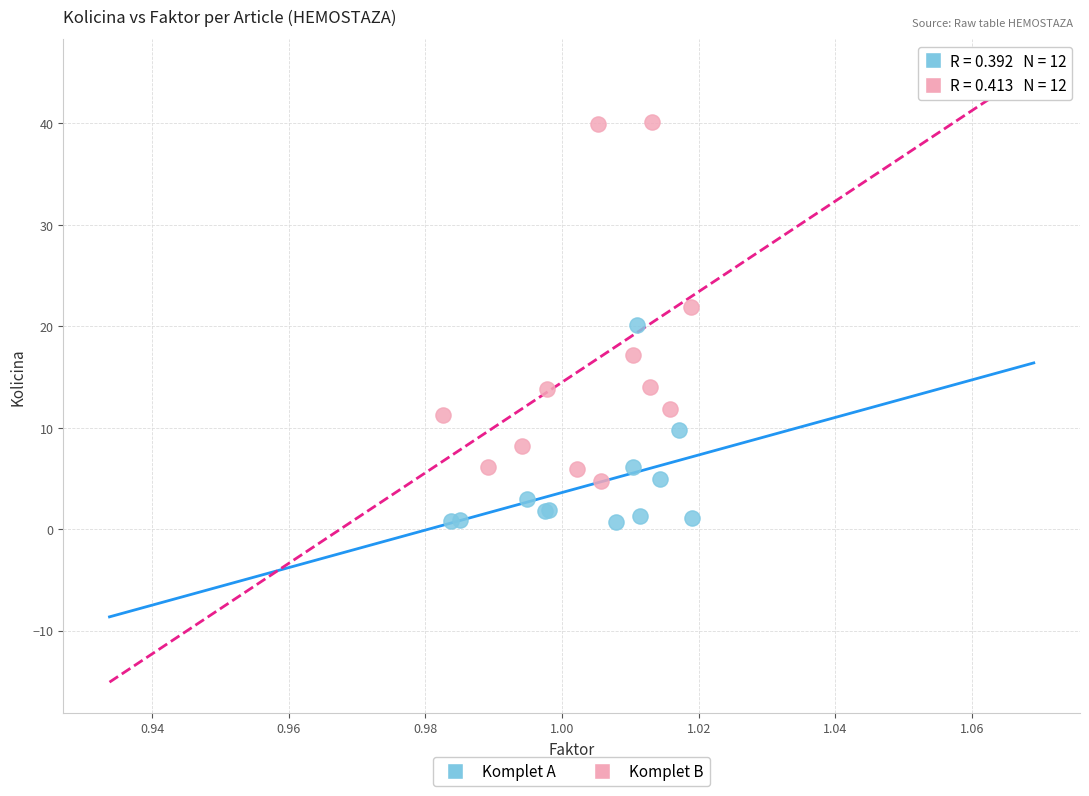

Which series has the widest spread of Y values?

Komplet B